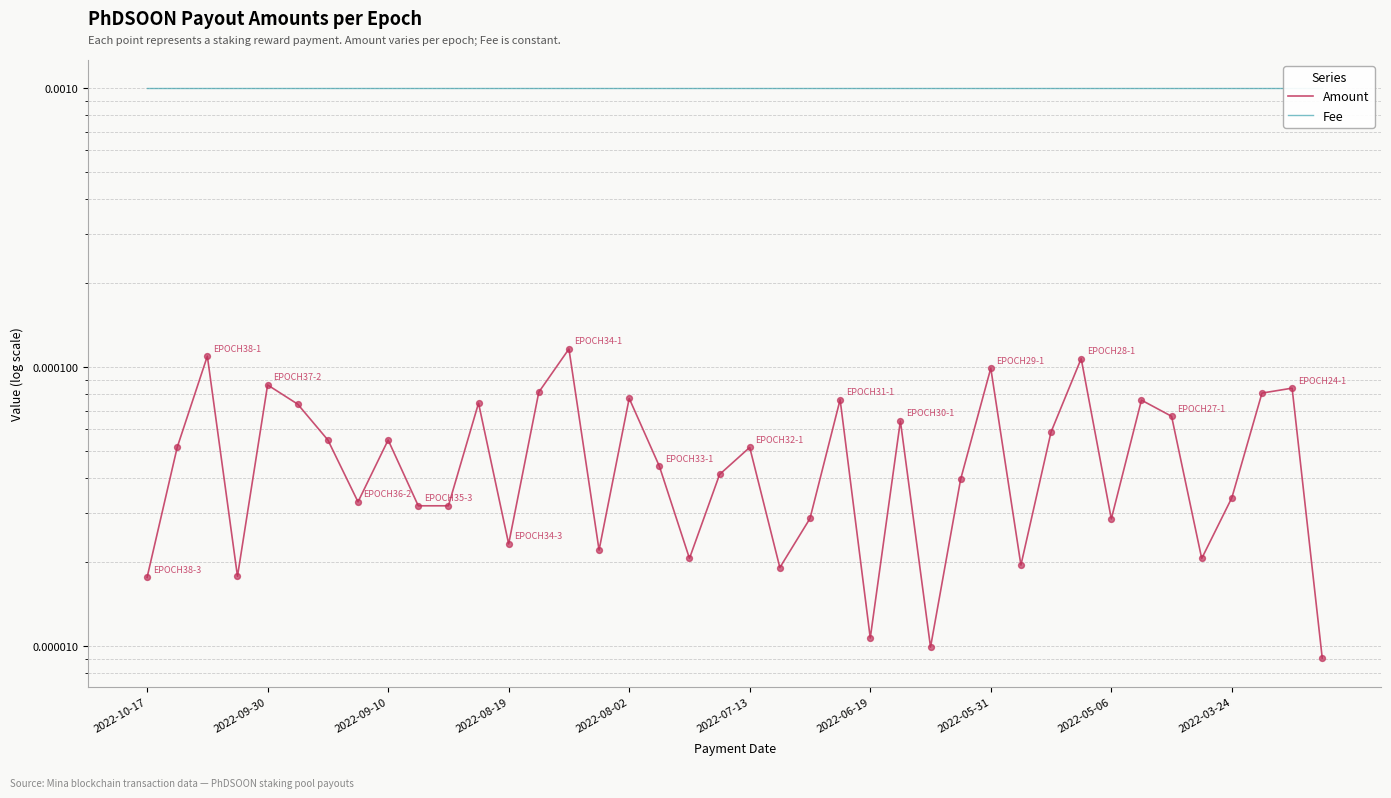

Which series reaches the minimum Y coordinate?

Amount